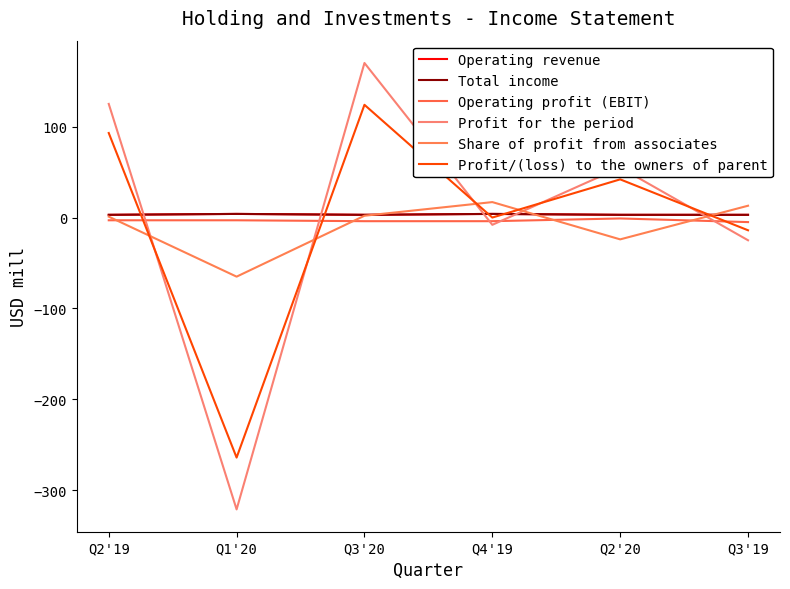

The value of Share of profit from associates at Q3'20 is 2. True or false?

True